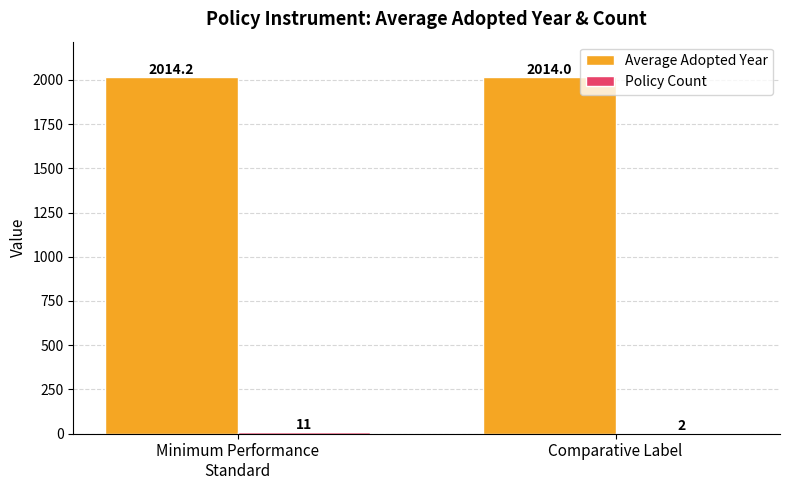

Which series has the largest total across all categories?

Average Adopted Year